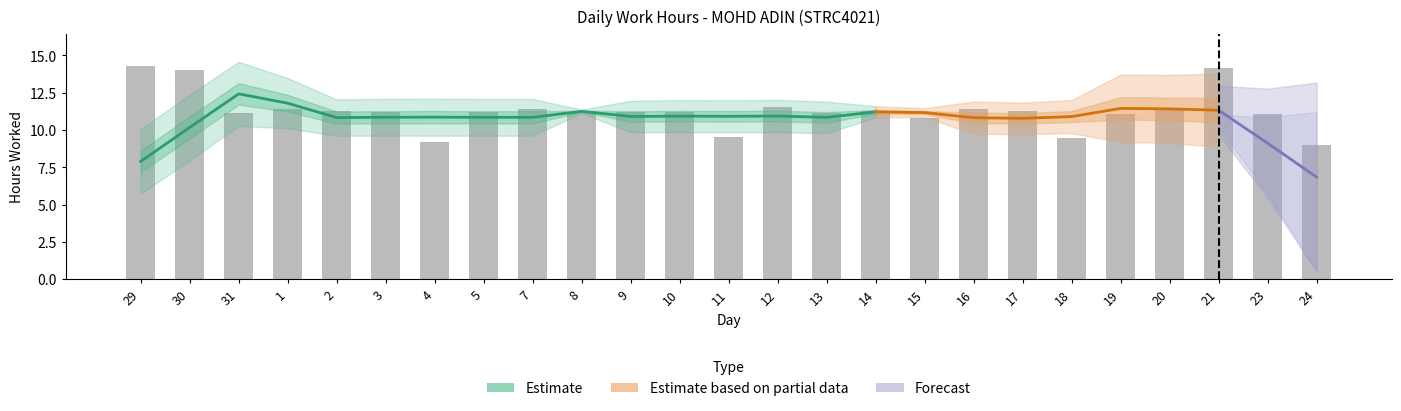

At which label is the value closest to 11?

19